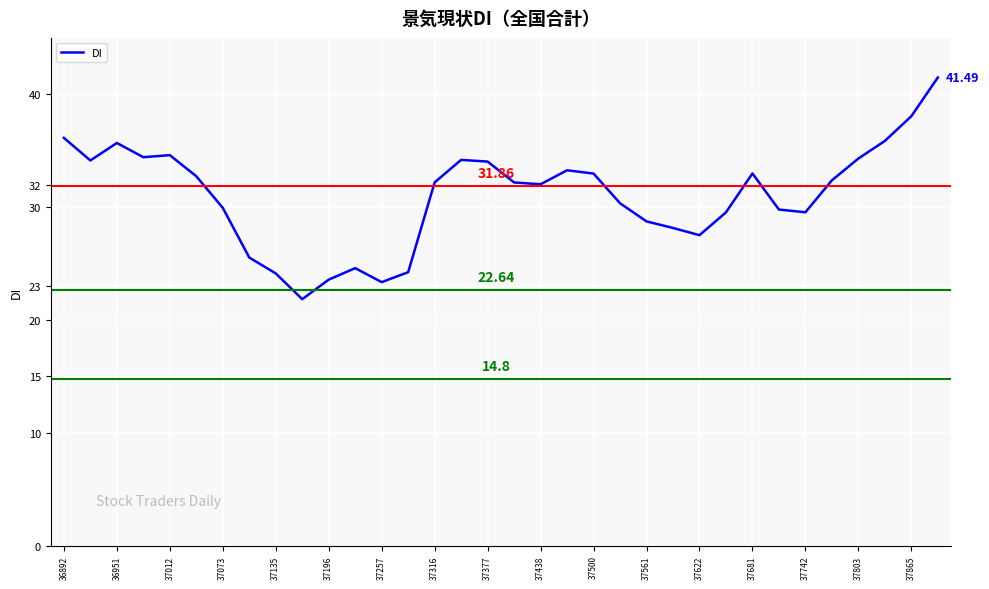

What is the difference between the maximum and minimum values?

19.6